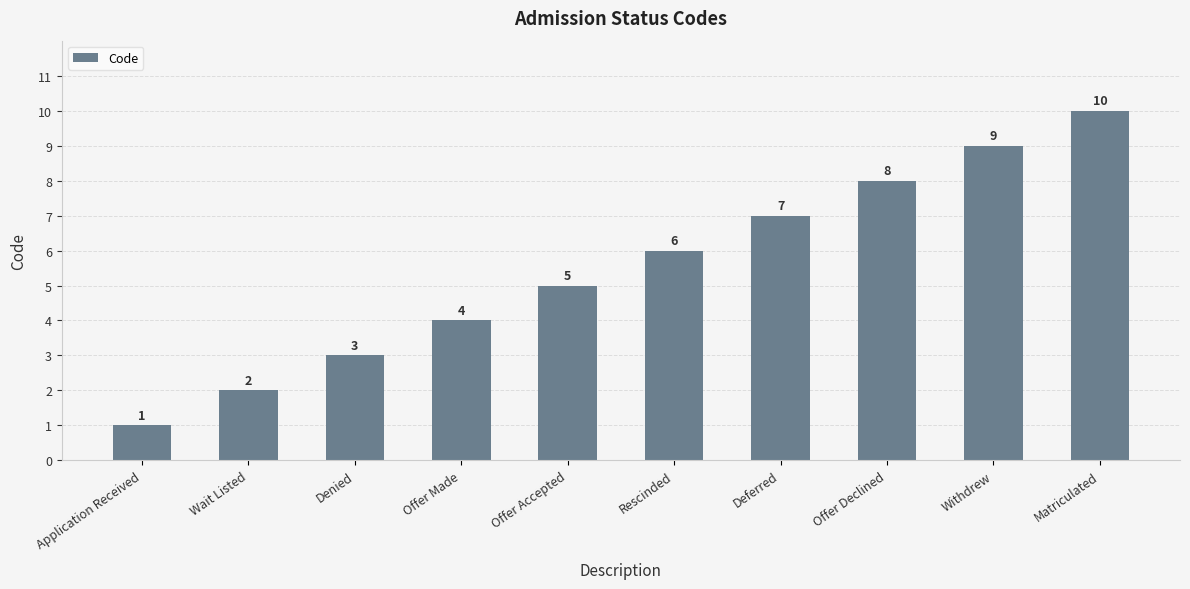

Approximately how many times larger is the value at Application Received compared to Wait Listed?

0.5